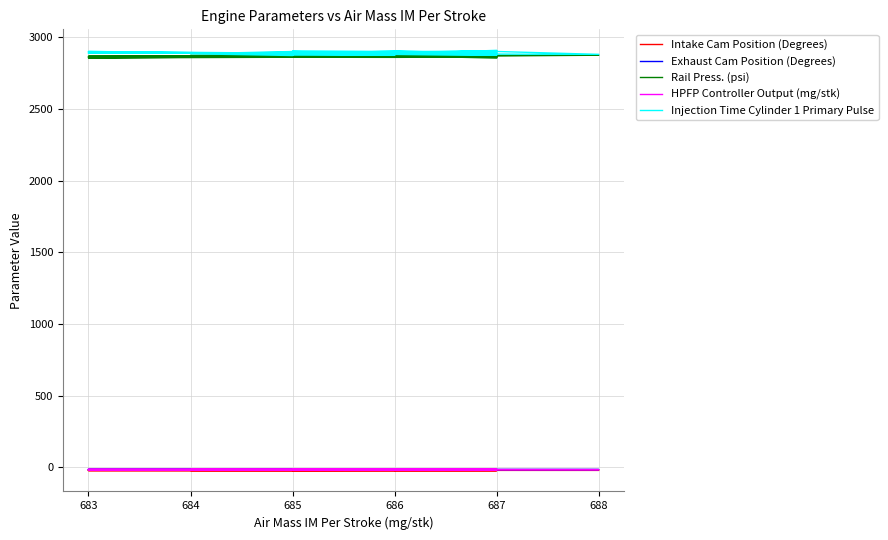

What is the sum of all Exhaust Cam Position (Degrees) values?

-575.8